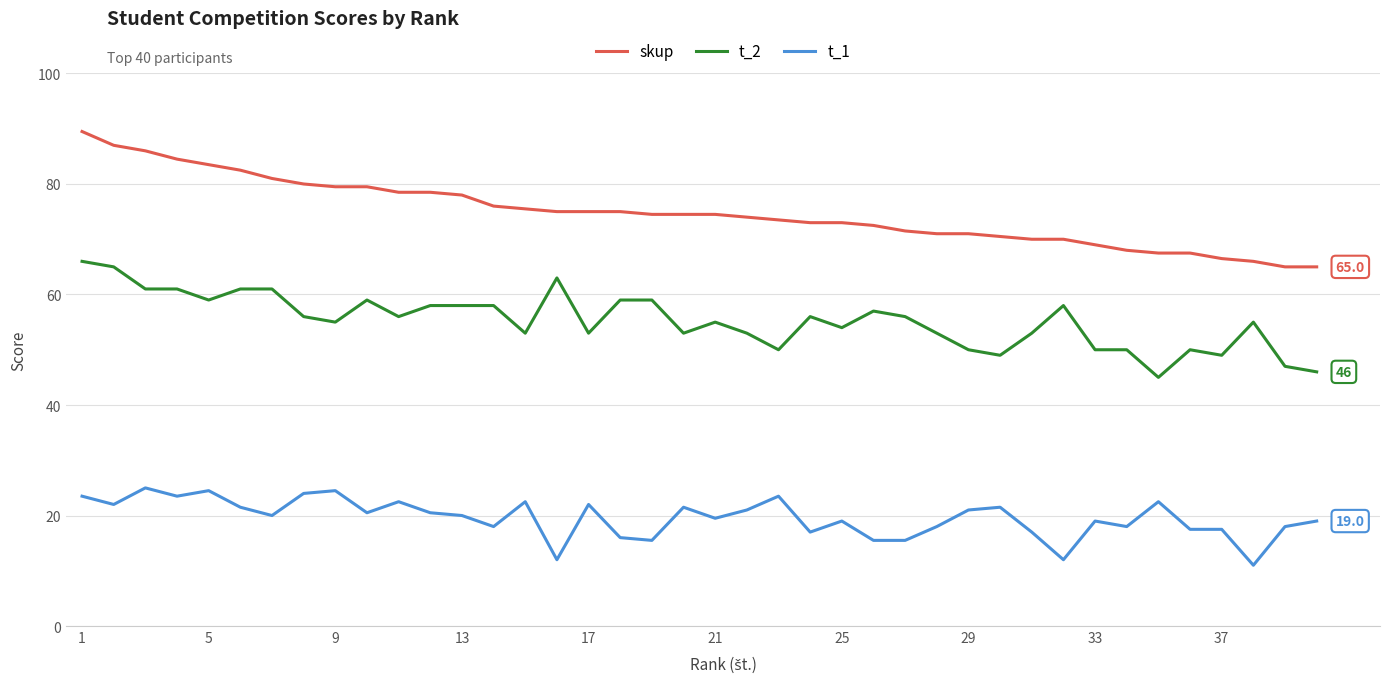

True or false: t_2 has more than 0 interior local peaks.

True